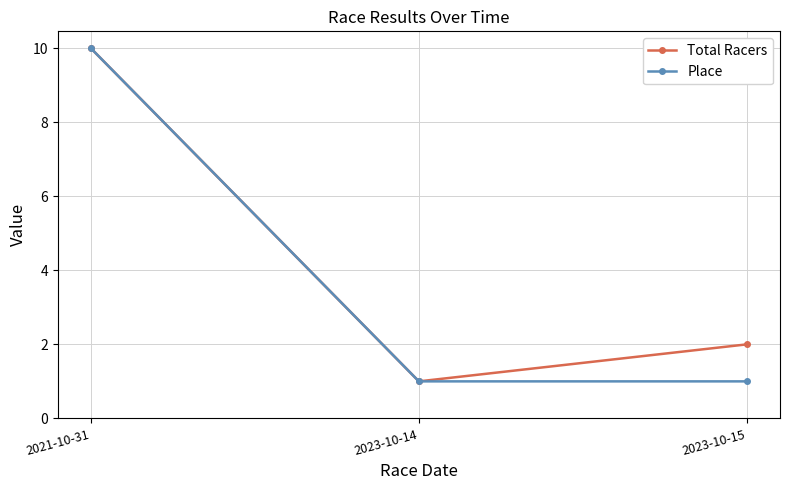

Which category has the highest value across all series?

2021-10-31